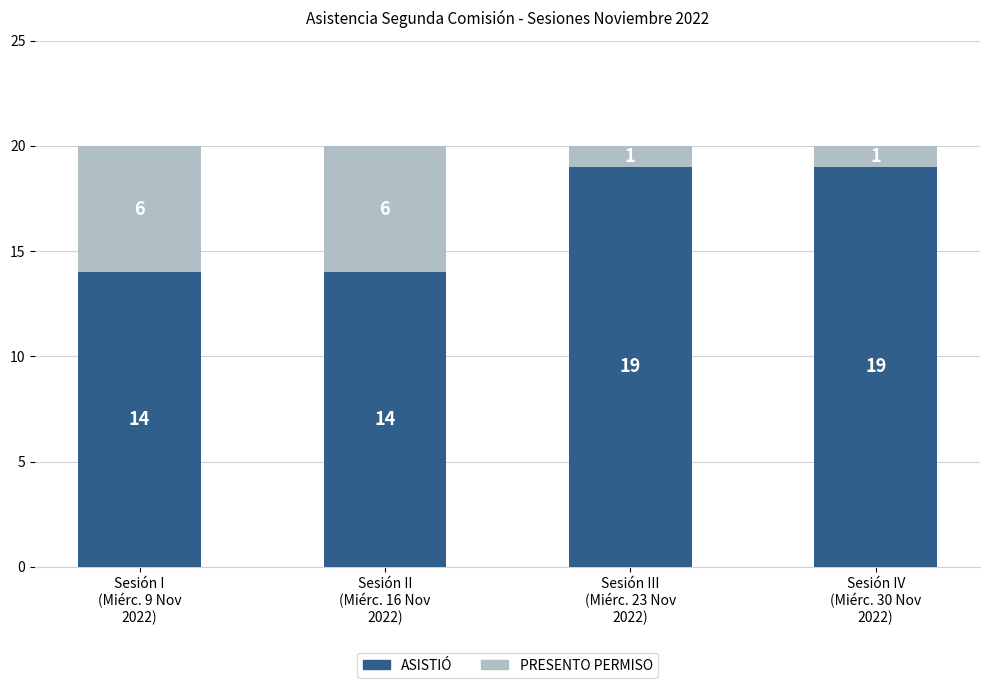

What is the lowest value of the ASISTIÓ series?

14